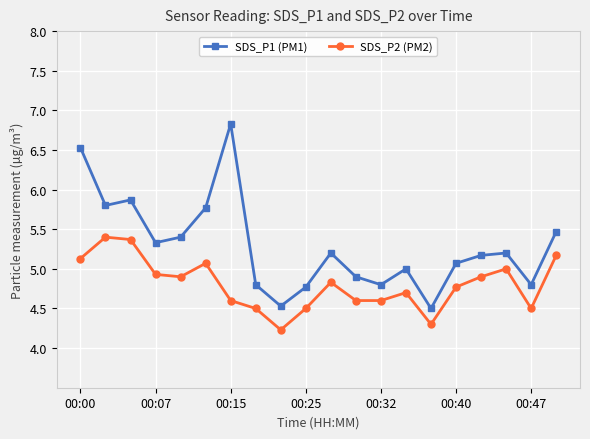

Which series has the largest total across all categories?

SDS_P1 (PM1)